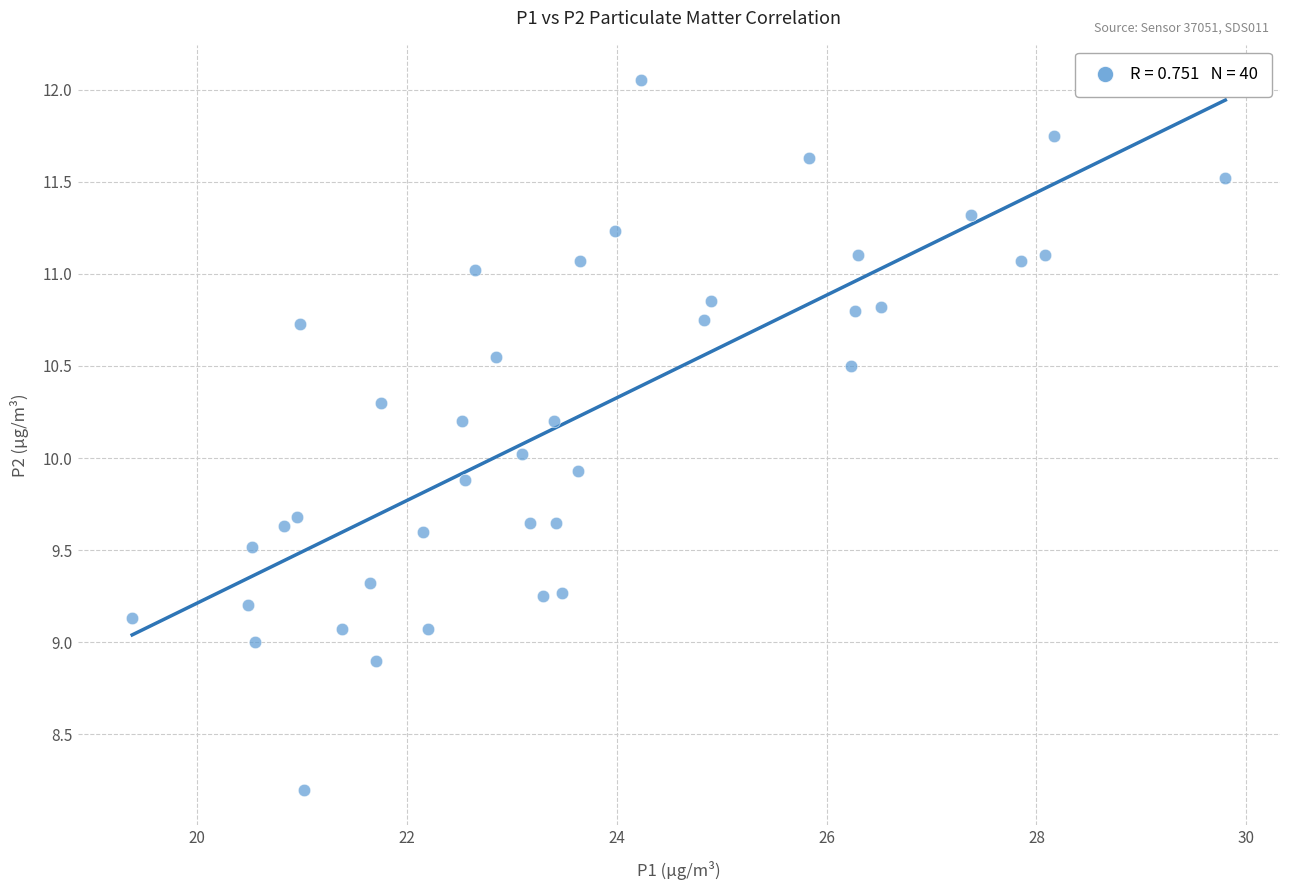

How many data points are displayed?

40